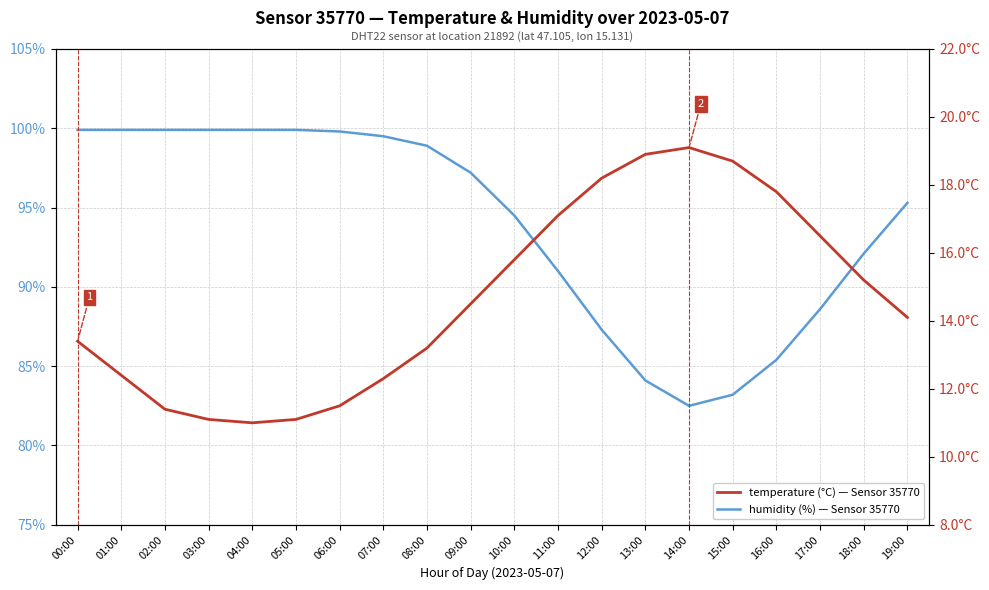

Which label corresponds to the largest value in the chart?

00:00